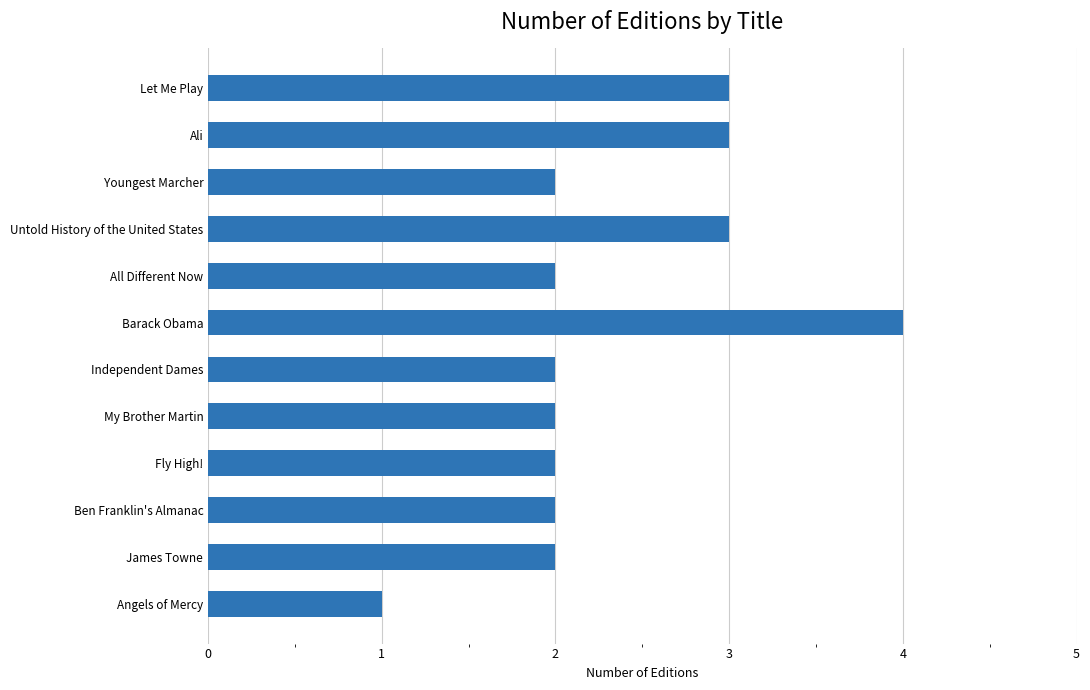

What is the difference between the maximum and minimum values?

3